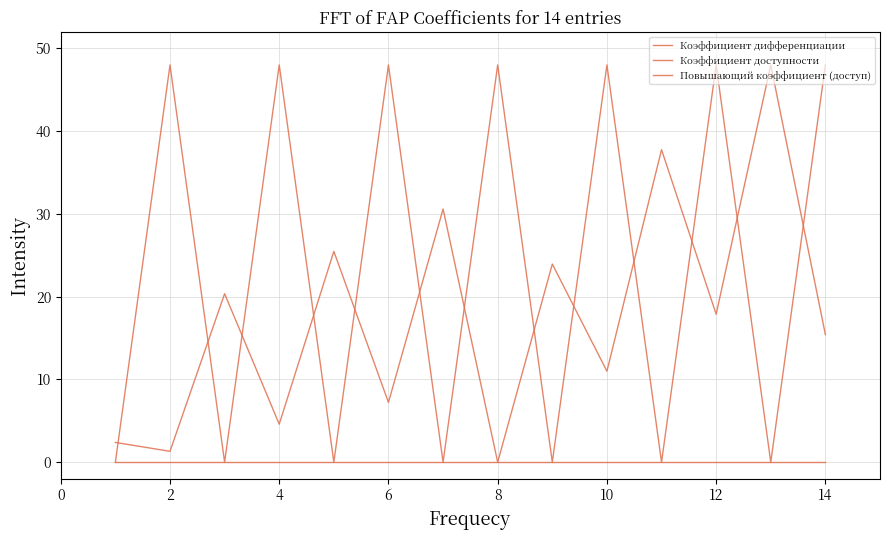

What is the value of the Повышающий коэффициент (доступ) point at the 2nd from the left?

1.3